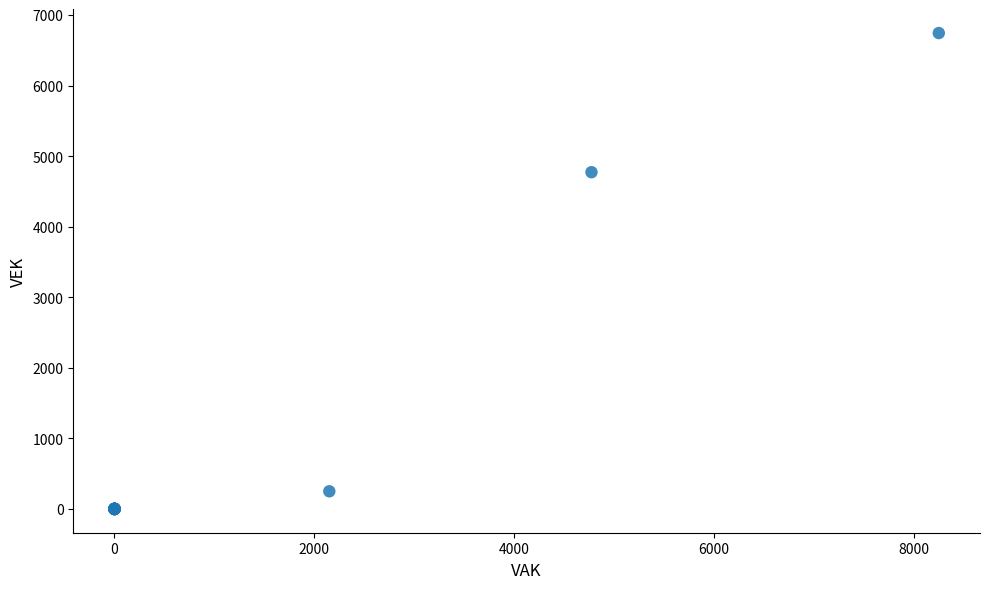

What Y value in the scatter plot is closest to 3373?

4774